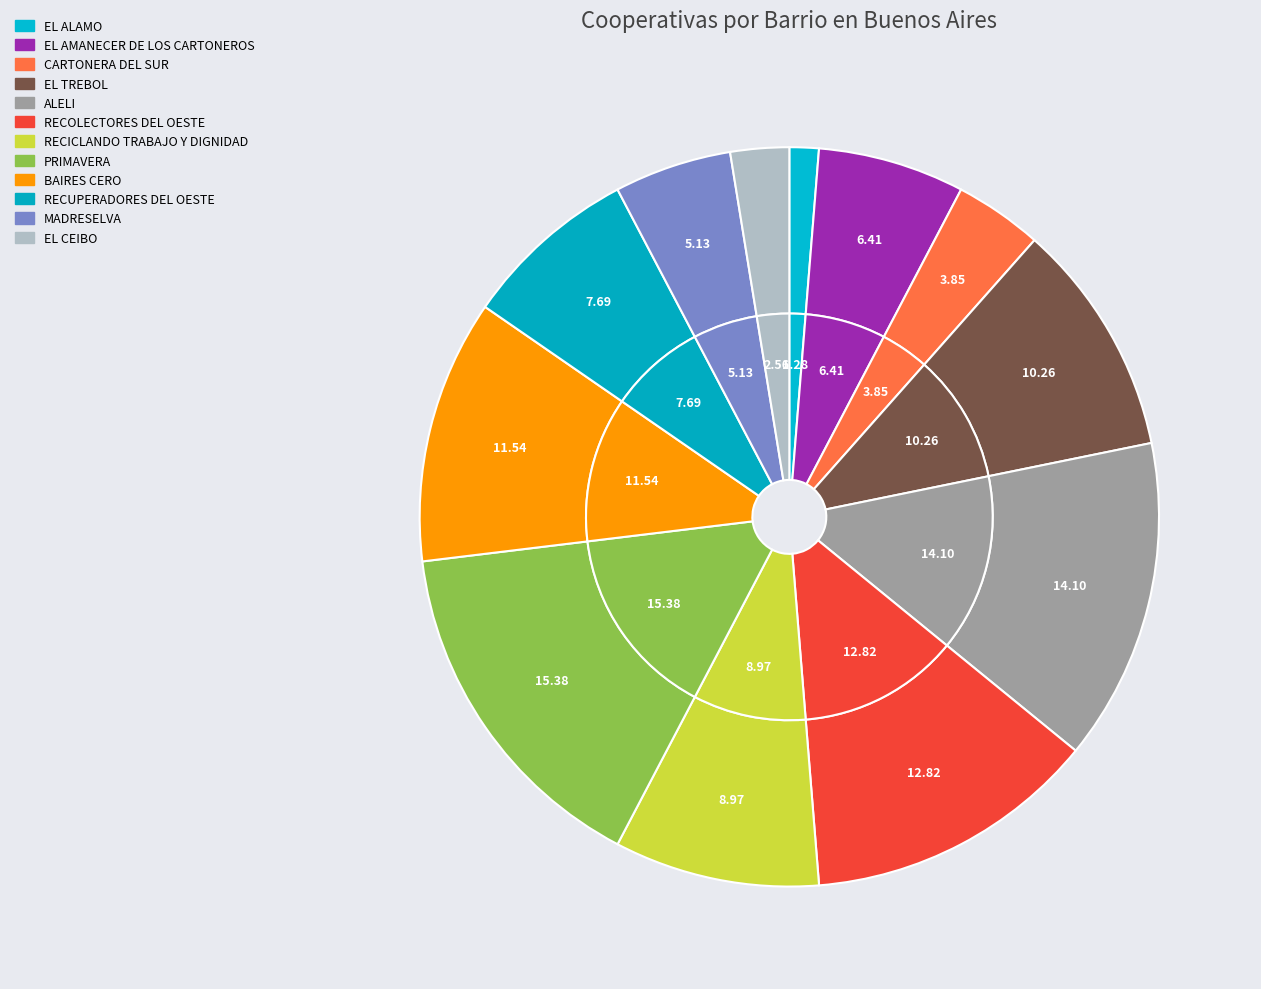

Does any single category account for the majority?

No